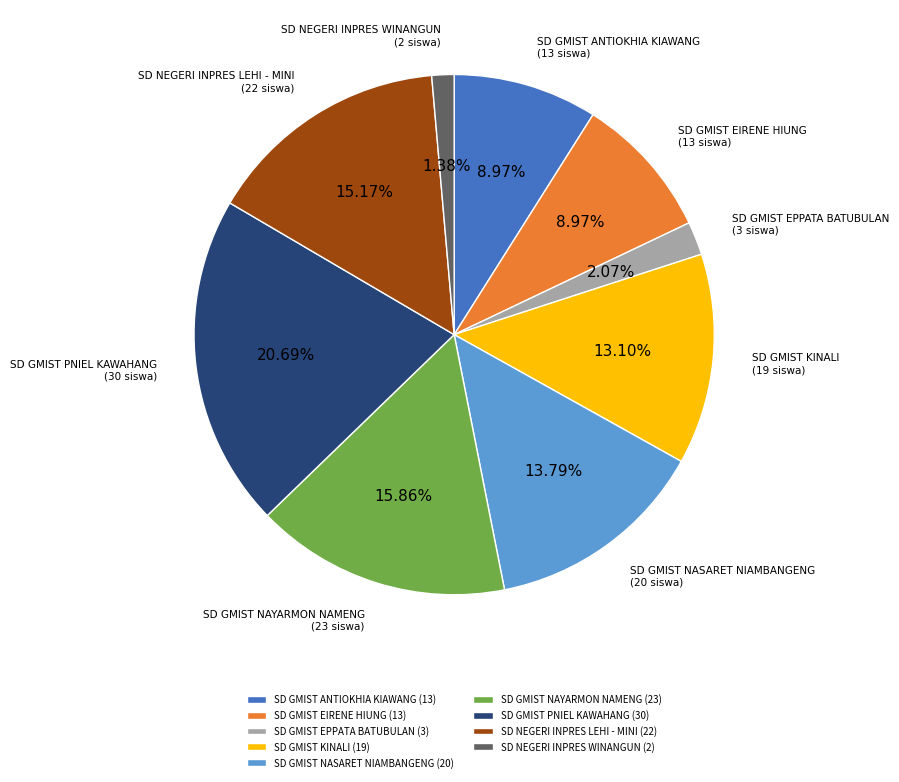

How many segments does this pie chart have?

9